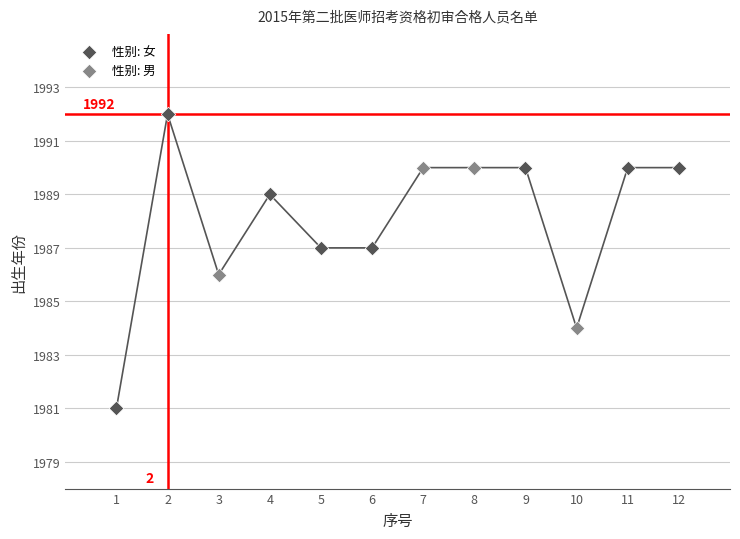

Which series reaches the maximum Y coordinate?

性别: 女